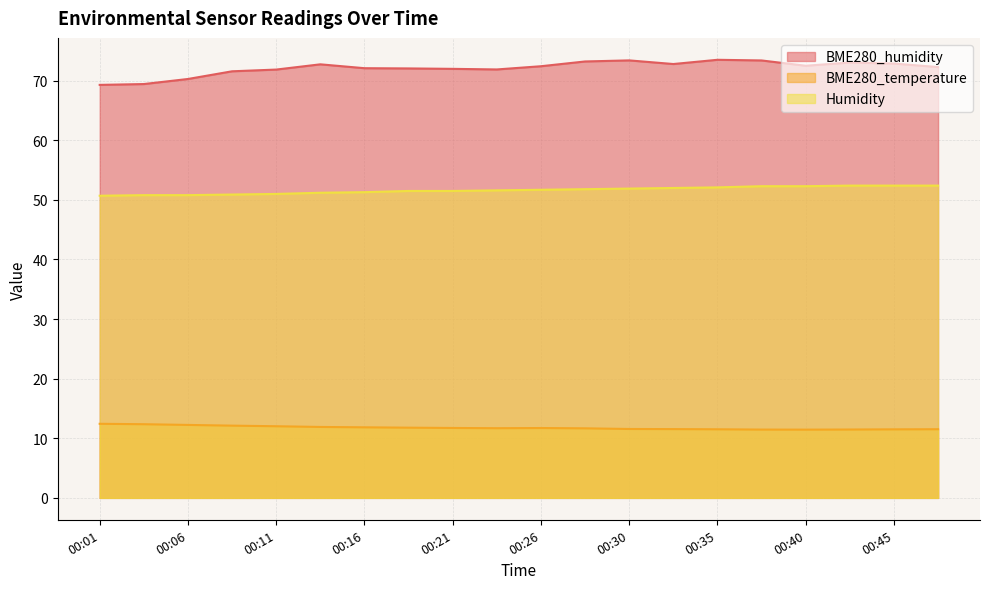

Reading left to right, extract all data points from this chart.

BME280_humidity: 69.3	69.4	70.3	71.6	71.9	72.8	72.1	72.1	72.0	71.9	72.4	73.2	73.4	72.8	73.5	73.4	72.5	73.0	72.9	72.3
BME280_temperature: 12.4	12.4	12.2	12.1	12.0	11.9	11.8	11.8	11.7	11.7	11.7	11.7	11.6	11.5	11.5	11.5	11.4	11.5	11.5	11.5
Humidity: 50.7	50.8	50.8	50.9	51.0	51.2	51.3	51.5	51.5	51.6	51.7	51.8	51.9	52.0	52.1	52.3	52.3	52.4	52.4	52.4